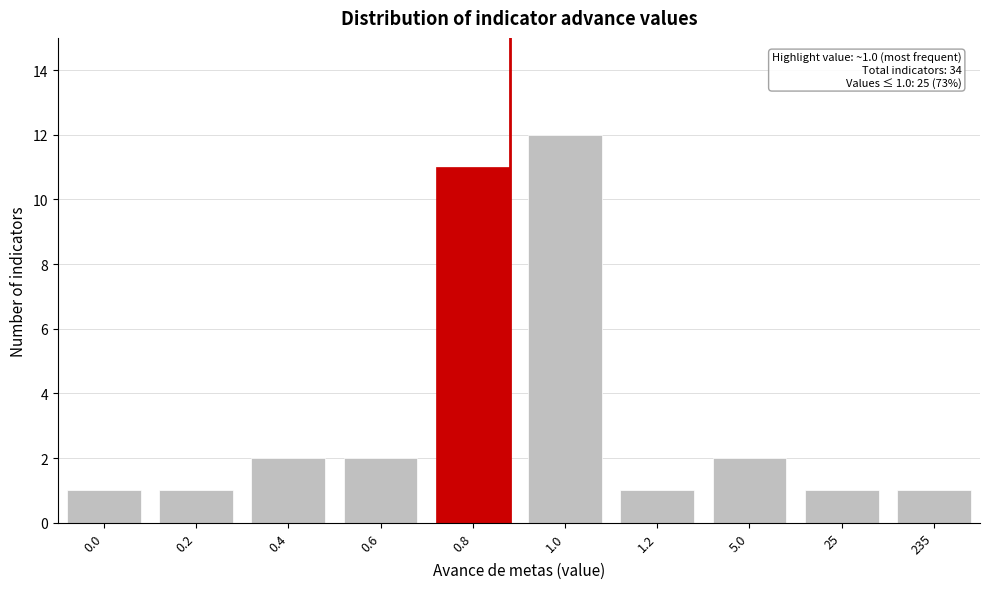

Reading left to right, what are all the values shown in this chart?

0.0=1	0.2=1	0.4=2	0.6=2	0.8=11	1.0=12	1.2=1	5.0=2	25=1	235=1